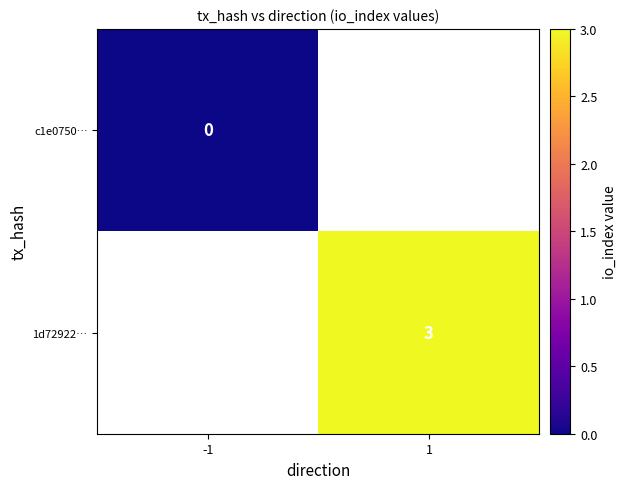

Rank the series by their average value, from lowest to highest.

c1e0750…, 1d72922…